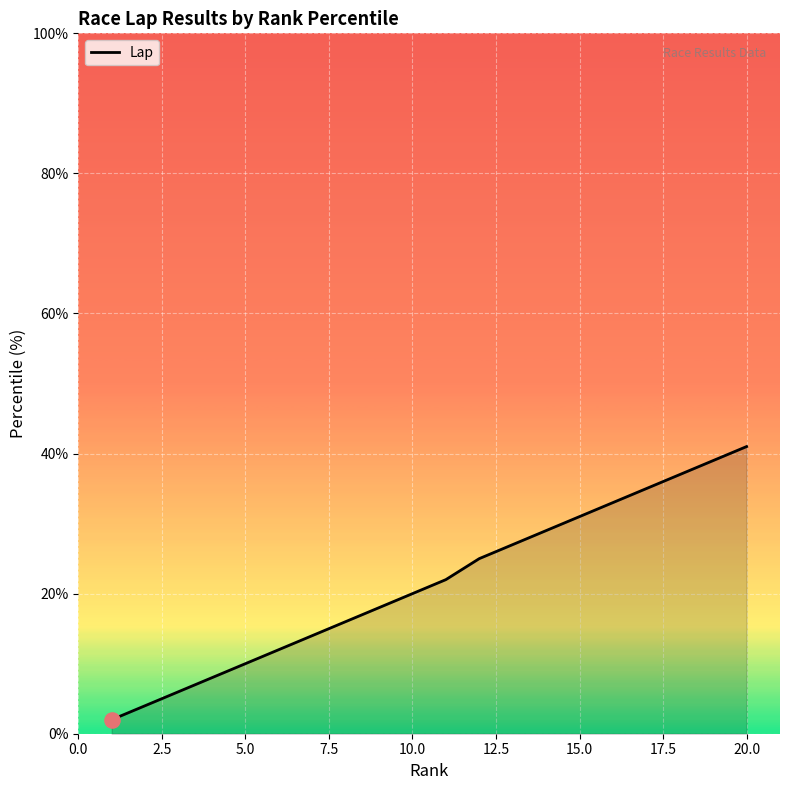

What is the difference between the maximum and minimum values?

39